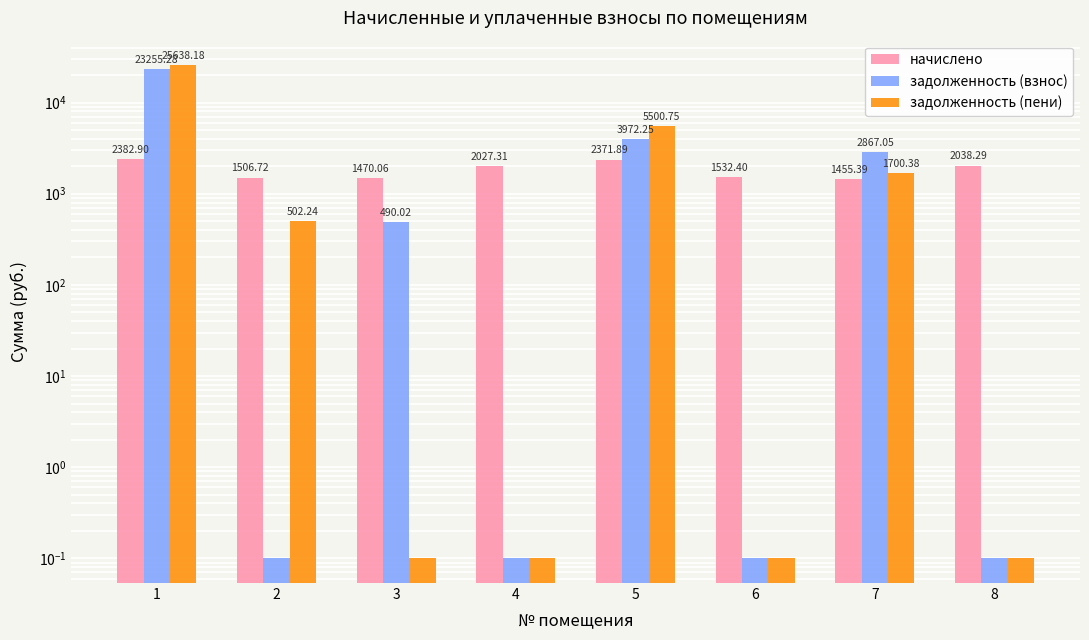

What is the difference between the highest and lowest values at 1?

23255.3